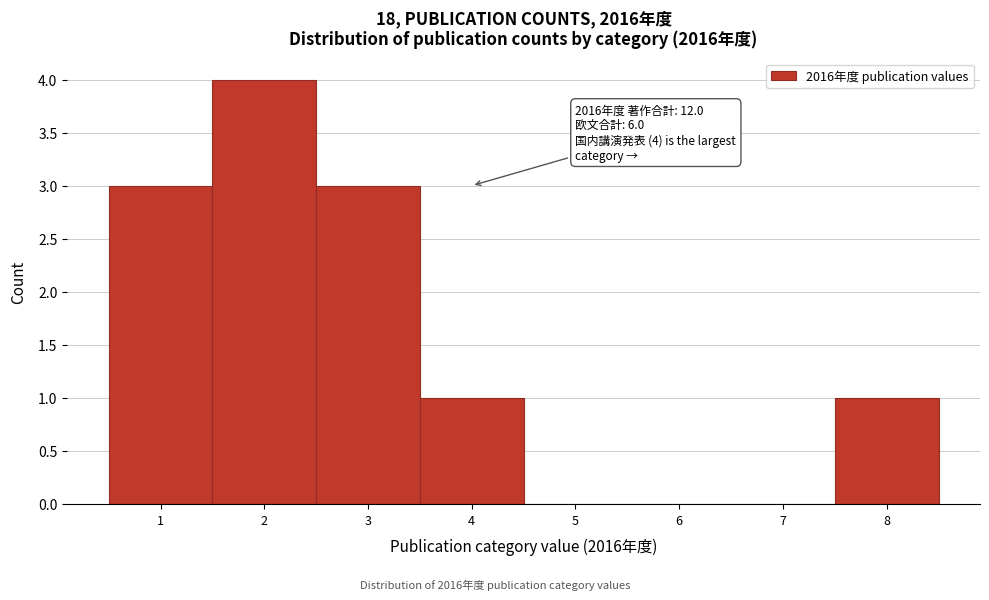

Over which range of the x-axis is the bar tallest?

1.5 to 2.5